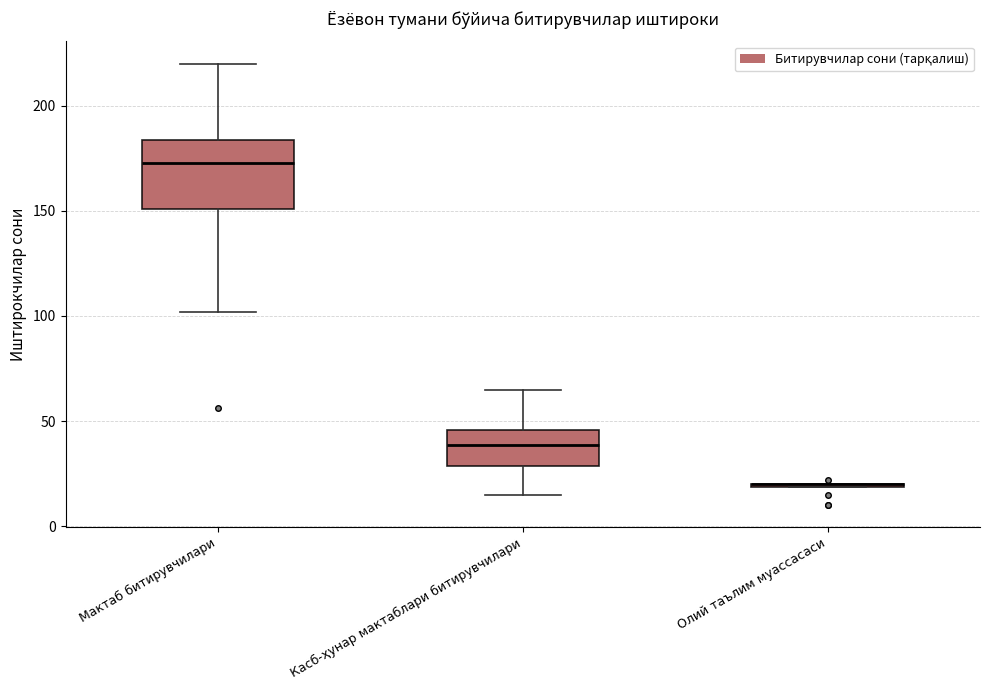

Which box is the tallest, from its lower edge to its upper edge?

Мактаб битирувчилари